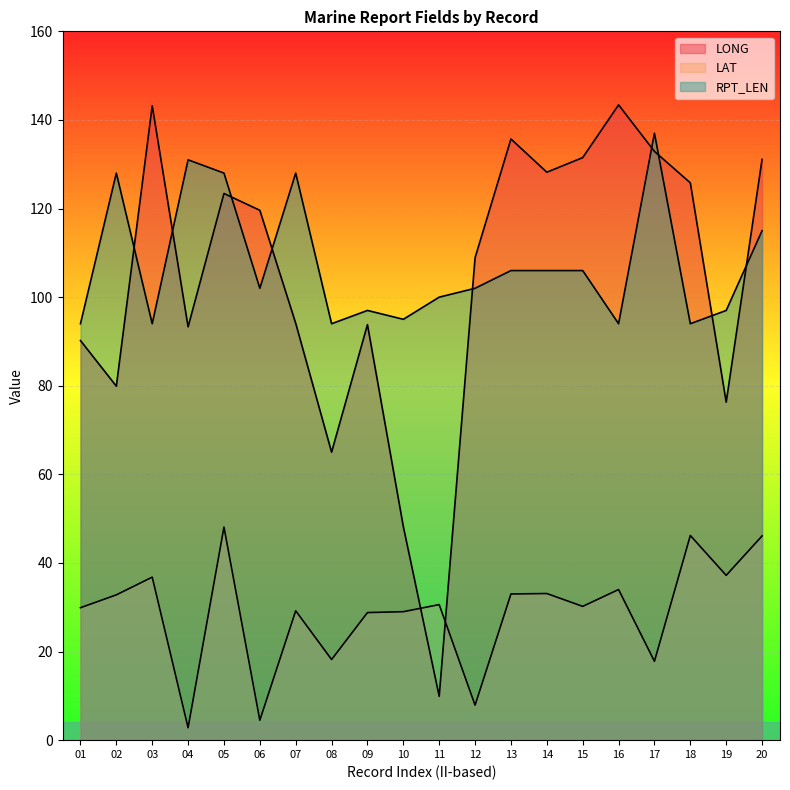

Where is RPT_LEN nearest to the value 115?

20